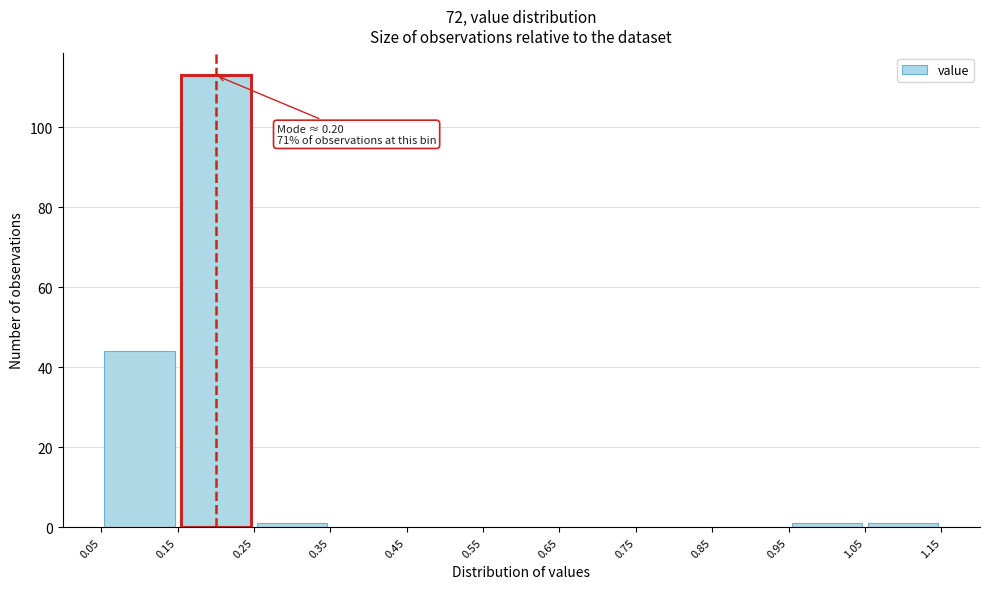

Which range on the x-axis has the tallest bar?

0.15 to 0.25